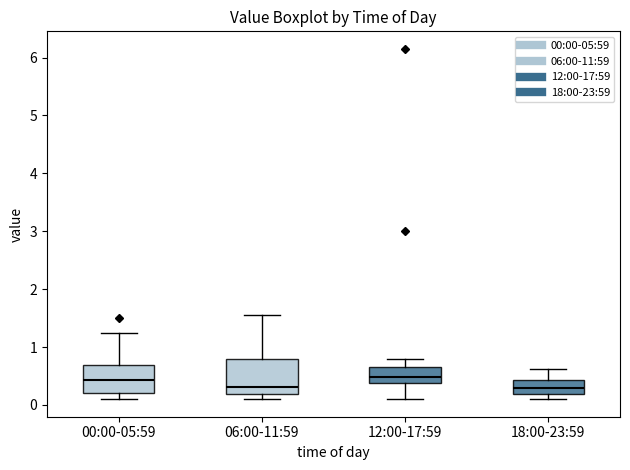

Reading left to right, transcribe this box plot: for each box, give where its median line is, the range the box spans, and where its two whiskers end, as read against the y-axis. The values are not printed on the chart, so give them approximately, as read against the axis.

00:00-05:59: median 0.4, box 0.2 to 0.7, whiskers 0.1 to 1.3
06:00-11:59: median 0.3, box 0.2 to 0.8, whiskers 0.1 to 1.6
12:00-17:59: median 0.5, box 0.4 to 0.7, whiskers 0.1 to 0.8
18:00-23:59: median 0.3, box 0.2 to 0.4, whiskers 0.1 to 0.6